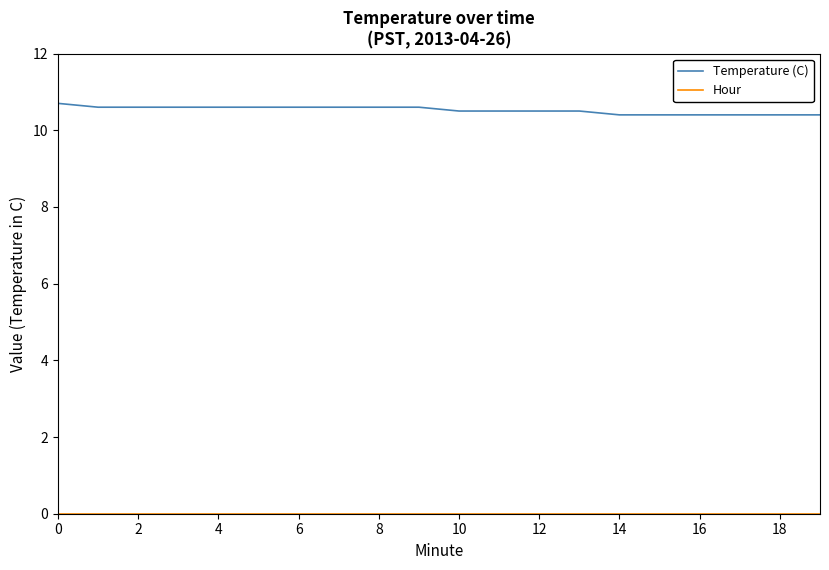

Which series has the largest total across all categories?

Temperature (C)